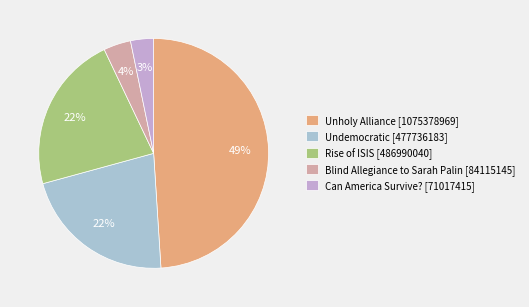

Is there any slice that represents more than half of the pie?

No